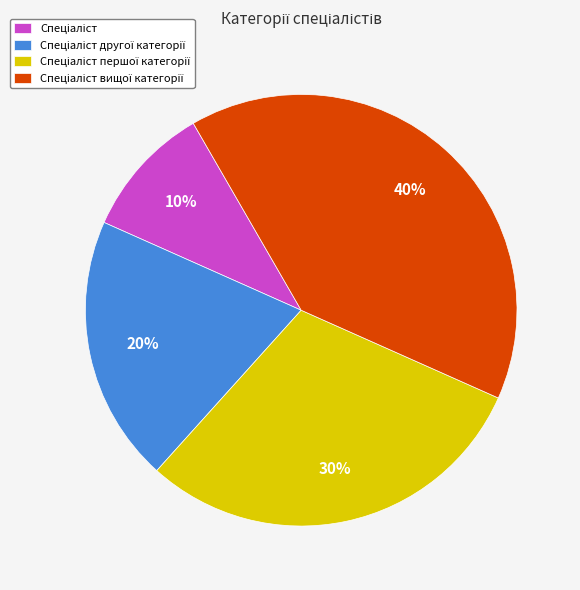

To the nearest percent, what is the difference between the largest and smallest slice percentages?

30%